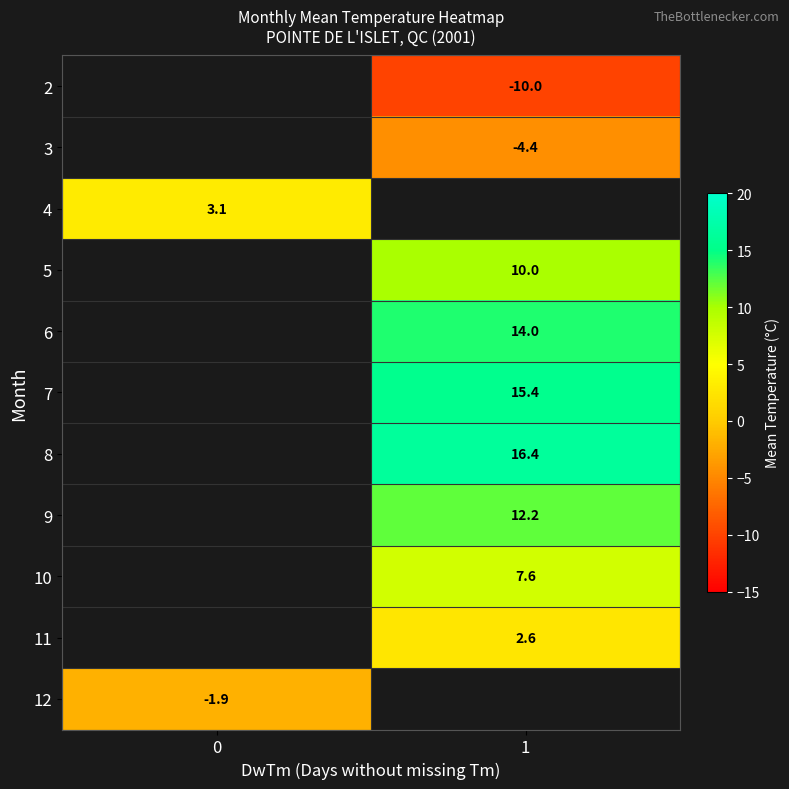

How many categories are shown in the chart?

2